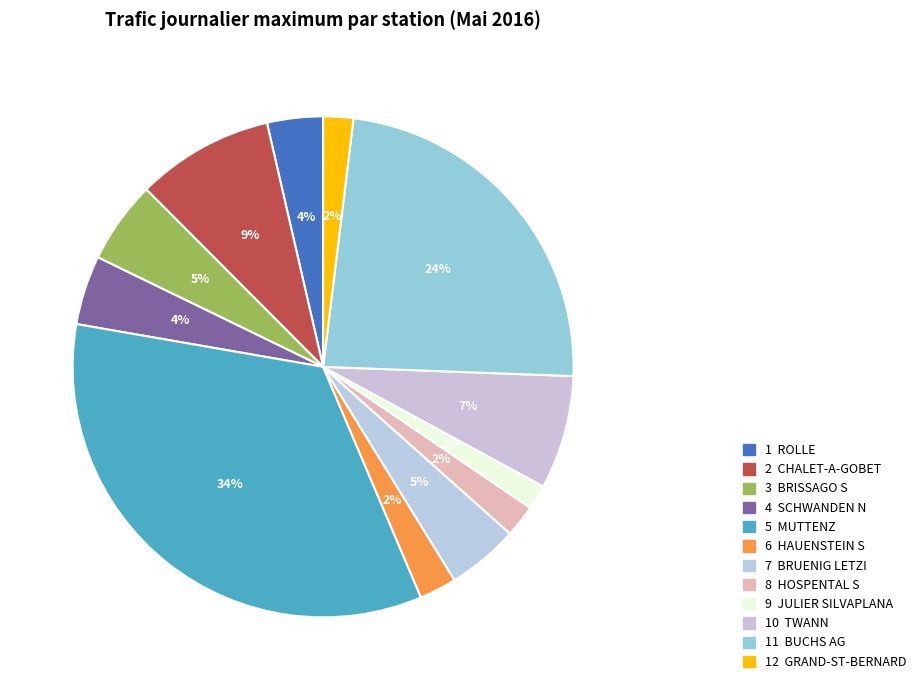

Which slice is the largest?

MUTTENZ